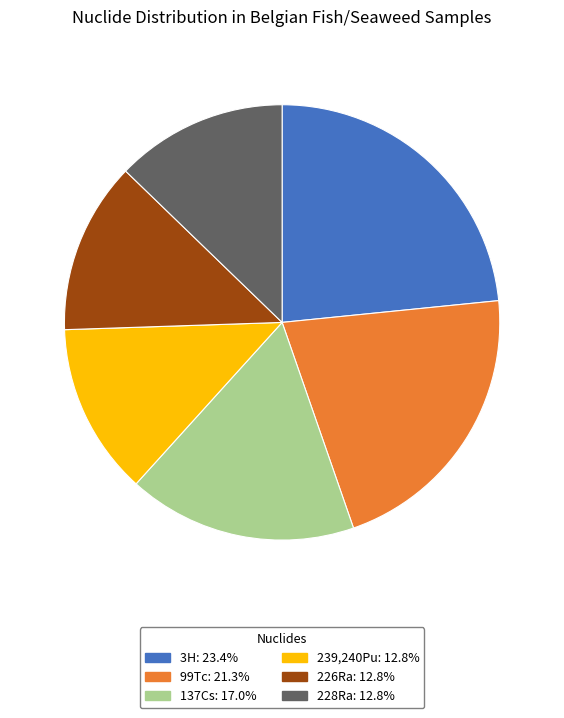

Combined, do 239,240Pu and 226Ra account for over 50%?

No